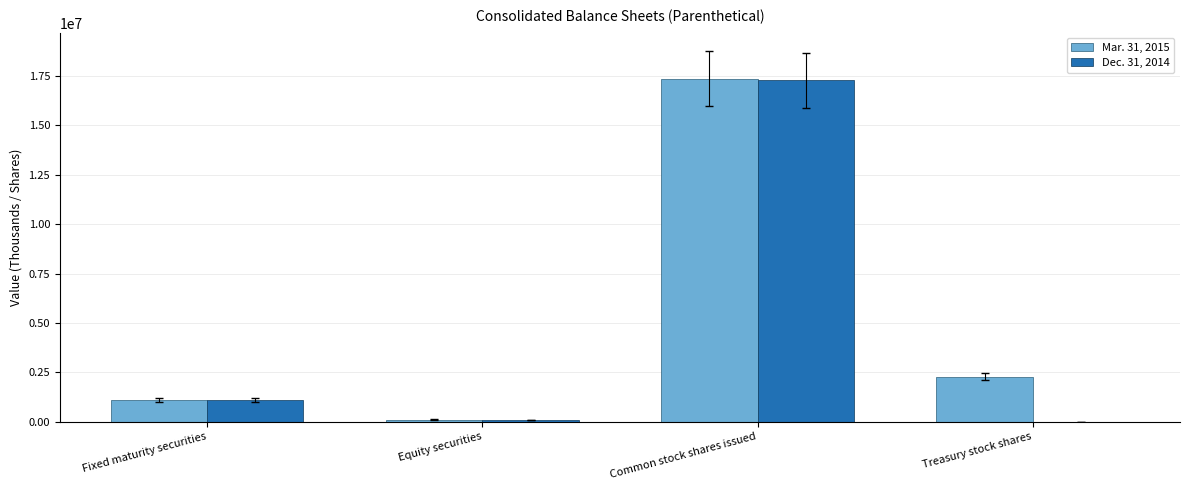

Reading right to left, what are all the values shown in this chart?

Mar. 31, 2015: Treasury stock shares=2279570	Common stock shares issued=17371994	Equity securities=98985	Fixed maturity securities=1094470
Dec. 31, 2014: Treasury stock shares=0	Common stock shares issued=17288728	Equity securities=97910	Fixed maturity securities=1102517